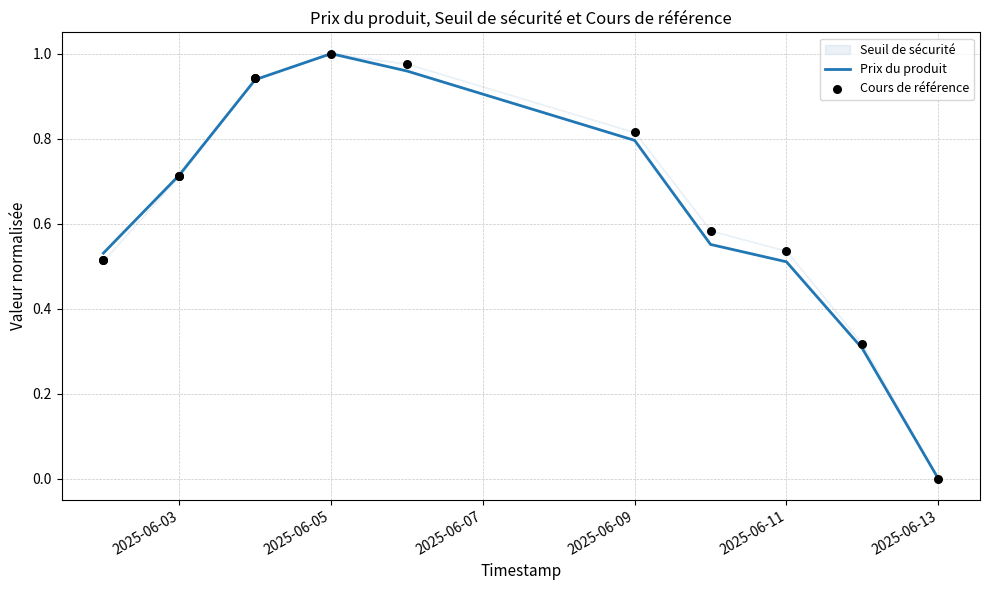

At how many categories does at least one series exceed 0?

12